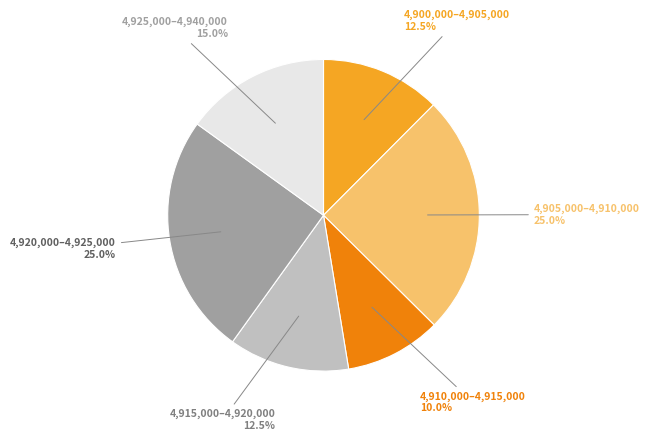

Is there a majority slice in this chart?

No